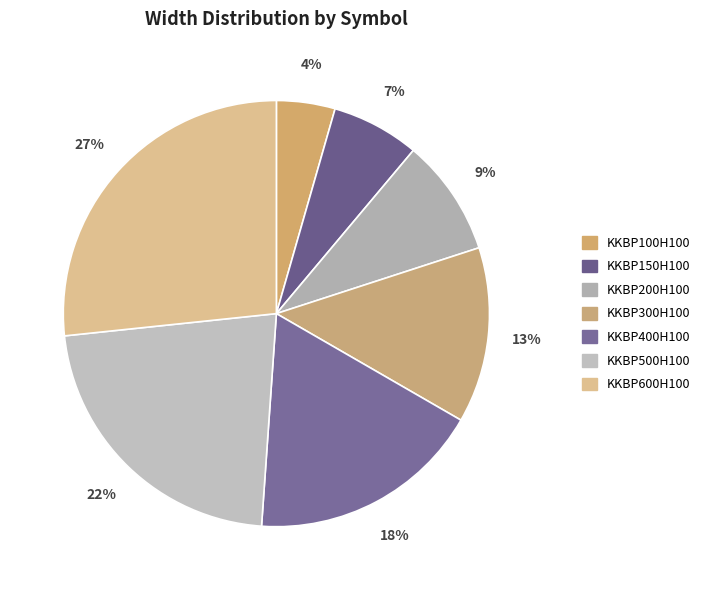

Which category has the biggest portion of the pie?

KKBP600H100